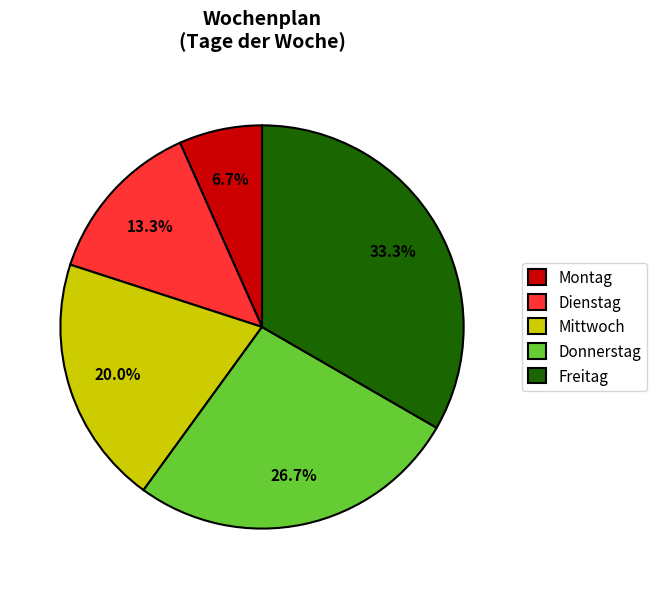

Rank the categories by value from highest to lowest.

Freitag, Donnerstag, Mittwoch, Dienstag, Montag